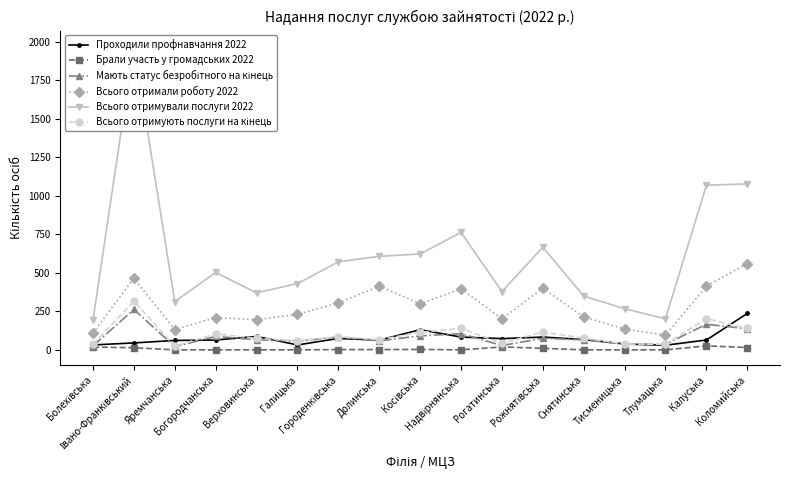

Reading left to right, list all the values displayed in this chart.

Проходили профнавчання 2022: Болехівська=32	Івано-Франківський=45	Яремчанська=61	Богородчанська=64	Верховинська=87	Галицька=32	Городенківська=74	Долинська=63	Косівська=131	Надвірнянська=83	Рогатинська=73	Рожнятівська=83	Снятинська=67	Тисменицька=38	Тлумацька=30	Калуська=64	Коломийська=236
Брали участь у громадських 2022: Болехівська=18	Івано-Франківський=14	Яремчанська=0	Богородчанська=0	Верховинська=0	Галицька=0	Городенківська=2	Долинська=2	Косівська=3	Надвірнянська=0	Рогатинська=19	Рожнятівська=10	Снятинська=0	Тисменицька=0	Тлумацька=0	Калуська=26	Коломийська=15
Мають статус безробітного на кінець: Болехівська=26	Івано-Франківський=262	Яремчанська=21	Богородчанська=87	Верховинська=66	Галицька=56	Городенківська=83	Долинська=58	Косівська=91	Надвірнянська=105	Рогатинська=28	Рожнятівська=75	Снятинська=65	Тисменицька=38	Тлумацька=36	Калуська=166	Коломийська=137
Всього отримали роботу 2022: Болехівська=110	Івано-Франківський=464	Яремчанська=132	Богородчанська=209	Верховинська=196	Галицька=230	Городенківська=305	Долинська=413	Косівська=299	Надвірнянська=396	Рогатинська=201	Рожнятівська=400	Снятинська=213	Тисменицька=136	Тлумацька=95	Калуська=413	Коломийська=560
Всього отримували послуги 2022: Болехівська=194	Івано-Франківський=1973	Яремчанська=313	Богородчанська=502	Верховинська=370	Галицька=430	Городенківська=571	Долинська=607	Косівська=622	Надвірнянська=762	Рогатинська=378	Рожнятівська=666	Снятинська=349	Тисменицька=267	Тлумацька=202	Калуська=1068	Коломийська=1077
Всього отримують послуги на кінець: Болехівська=36	Івано-Франківський=315	Яремчанська=24	Богородчанська=104	Верховинська=75	Галицька=59	Городенківська=86	Долинська=66	Косівська=114	Надвірнянська=140	Рогатинська=42	Рожнятівська=116	Снятинська=76	Тисменицька=38	Тлумацька=36	Калуська=203	Коломийська=139